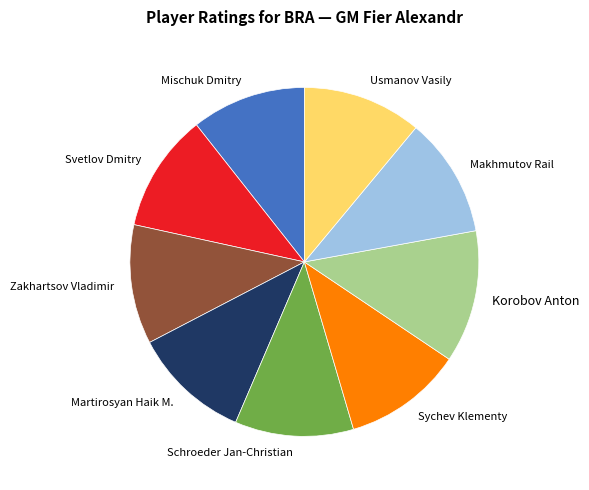

True or false: Mischuk Dmitry accounts for 11% of the total.

True